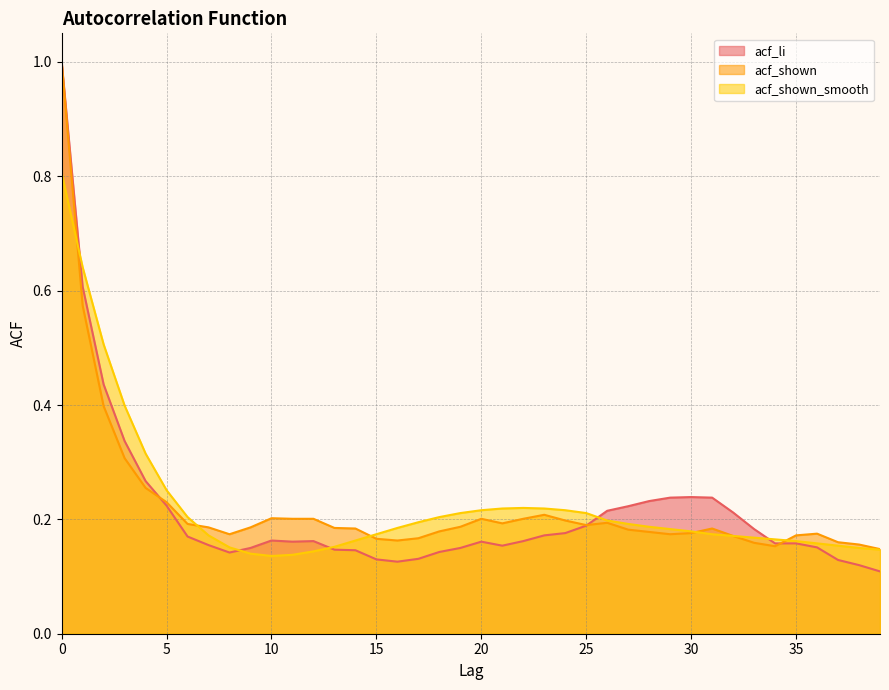

What is the value of the acf_shown_smooth point at the 28th from the left?

0.2